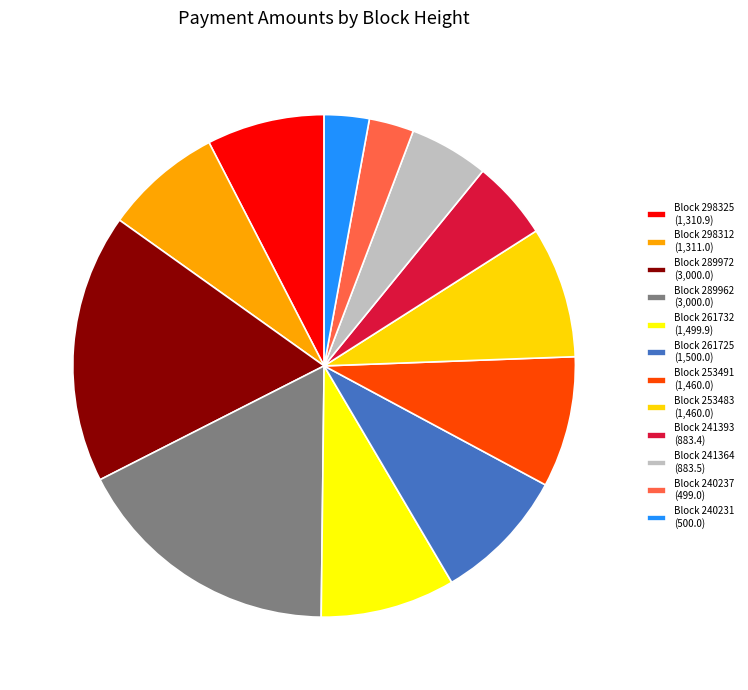

Count the number of slices in the pie.

12